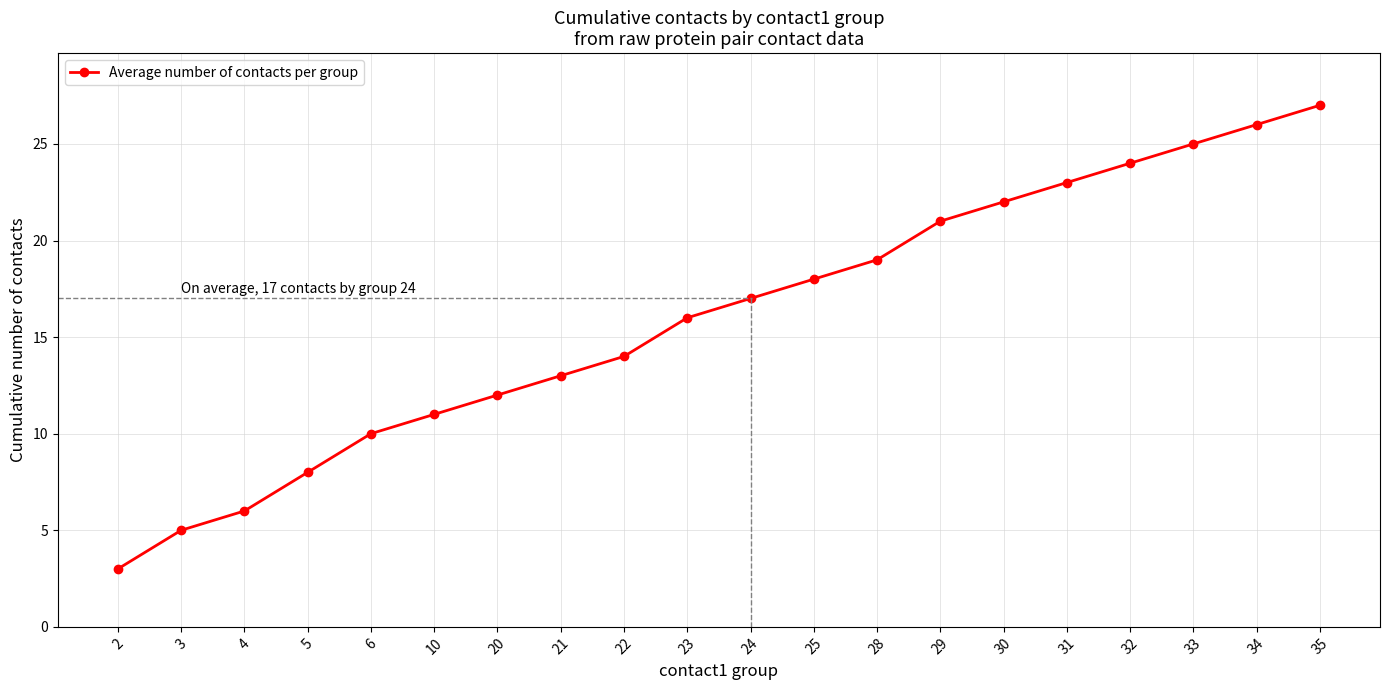

The value at 35 is 27. True or false?

True